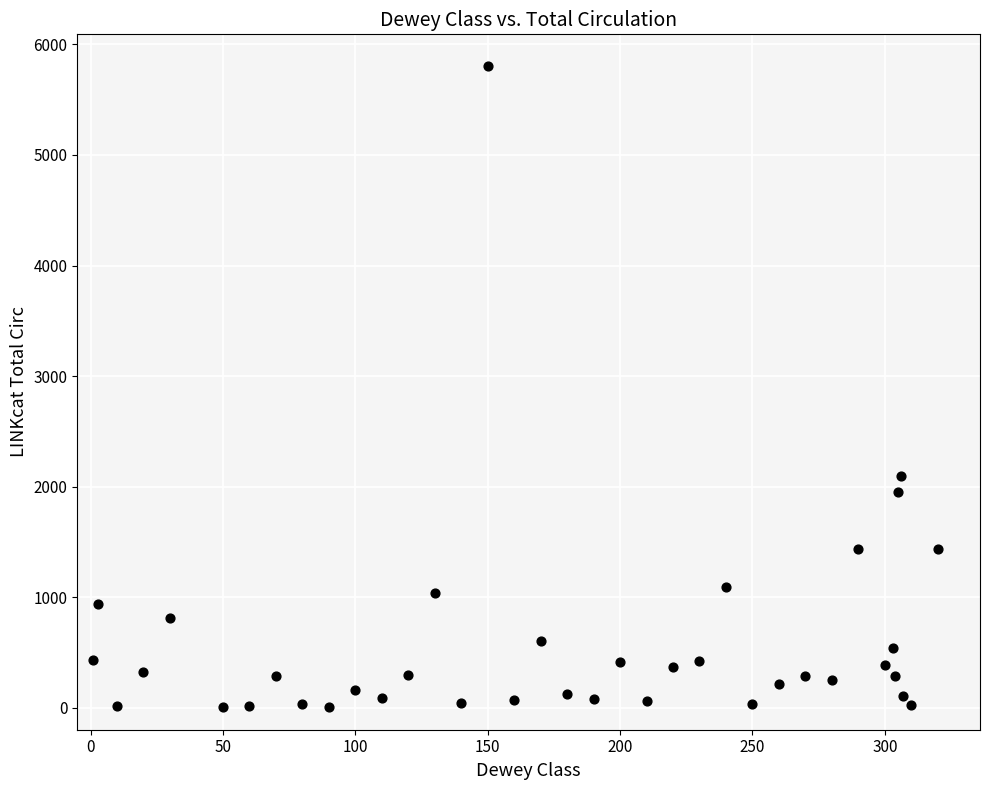

What Y value in the scatter plot is closest to 2905?

2094